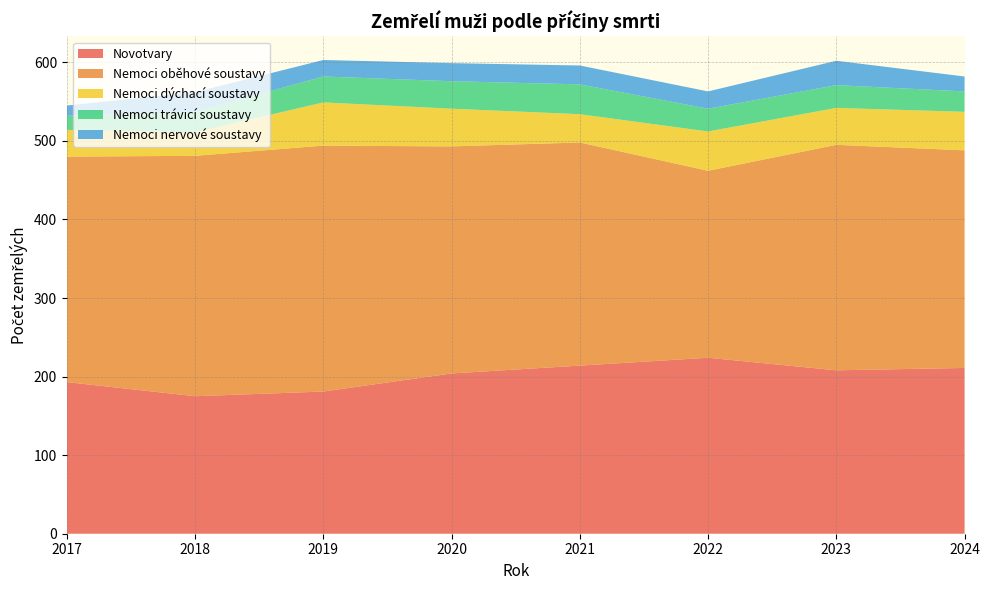

Reading left to right, list all the values displayed in this chart.

Novotvary: 193	175	181	204	214	224	208	211
Nemoci oběhové soustavy: 287	306	313	289	284	238	287	277
Nemoci dýchací soustavy: 34	30	55	48	36	50	47	49
Nemoci trávicí soustavy: 18	26	33	35	38	29	29	26
Nemoci nervové soustavy: 13	25	21	23	24	22	31	19